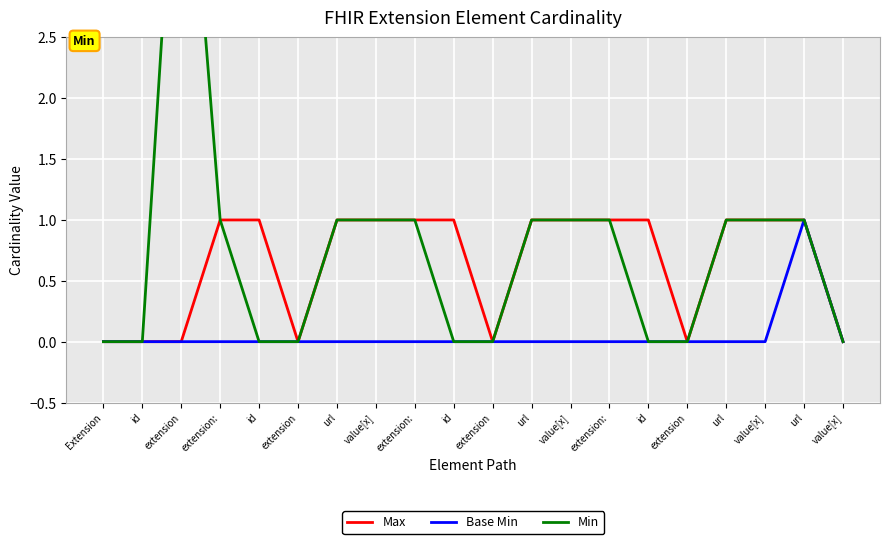

How many distinct data groups are displayed?

3